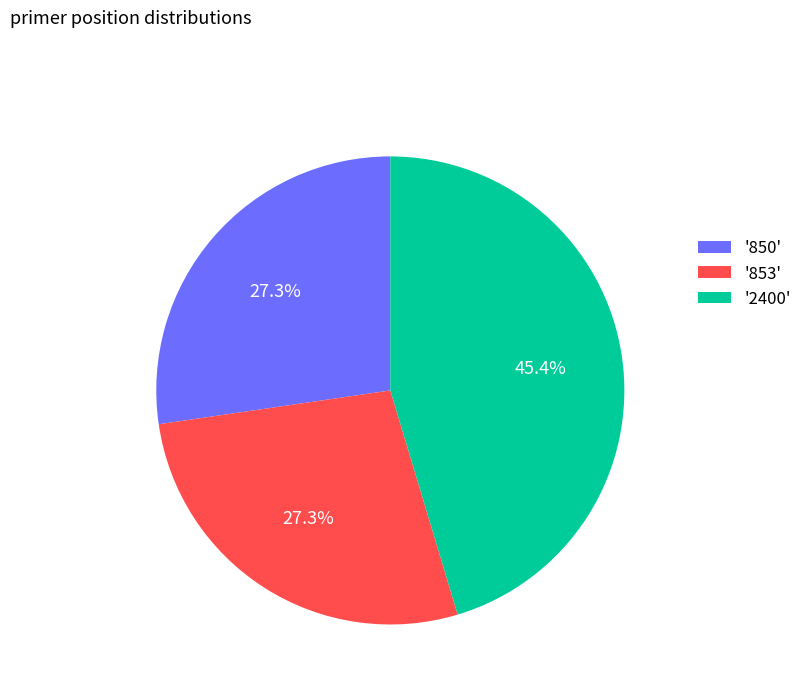

Which slice is the largest?

'2400'